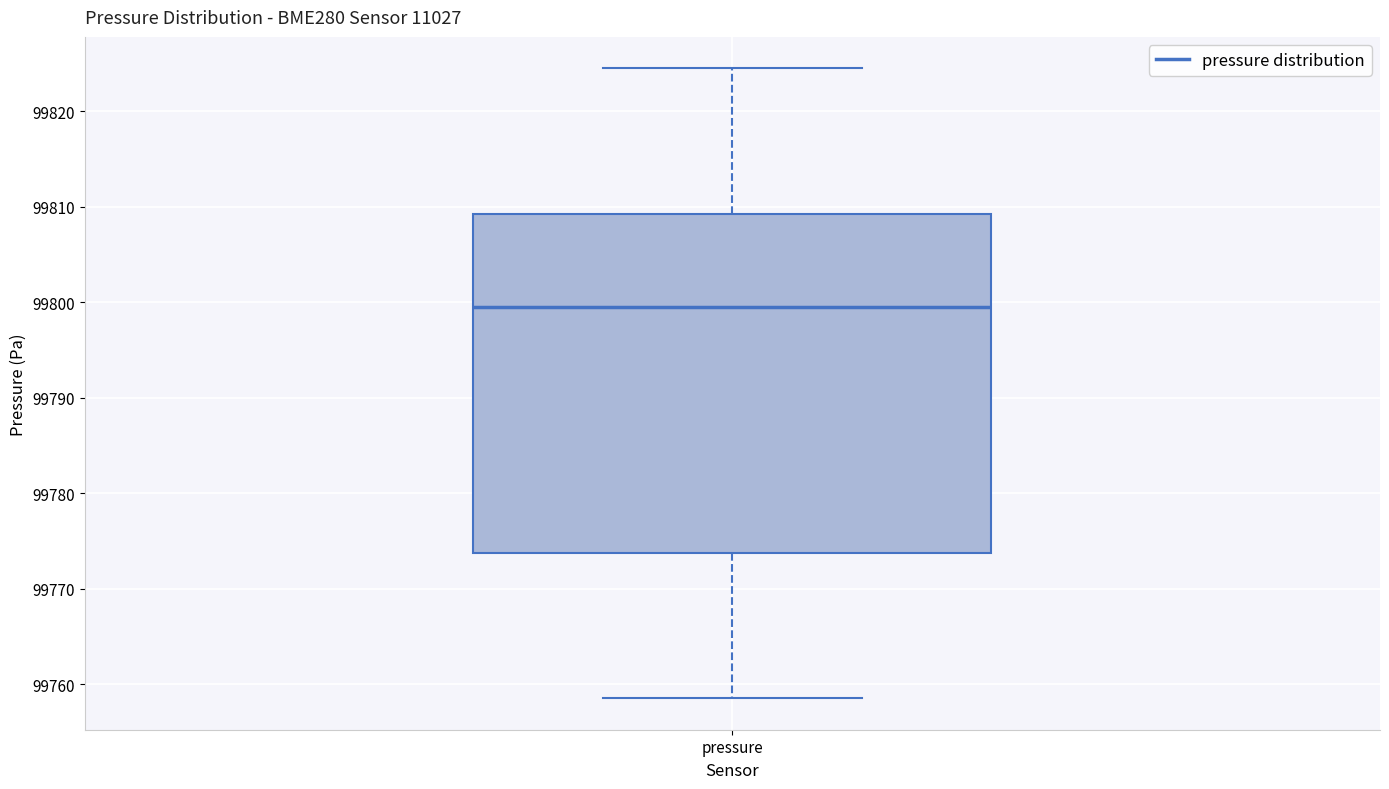

Transcribe this box plot: give where the median line is, the range the box spans, and where the two whiskers end, as read against the y-axis. The values are not printed on the chart, so give them approximately, as read against the axis.

median 99800, box 99774 to 99809, whiskers 99759 to 99825